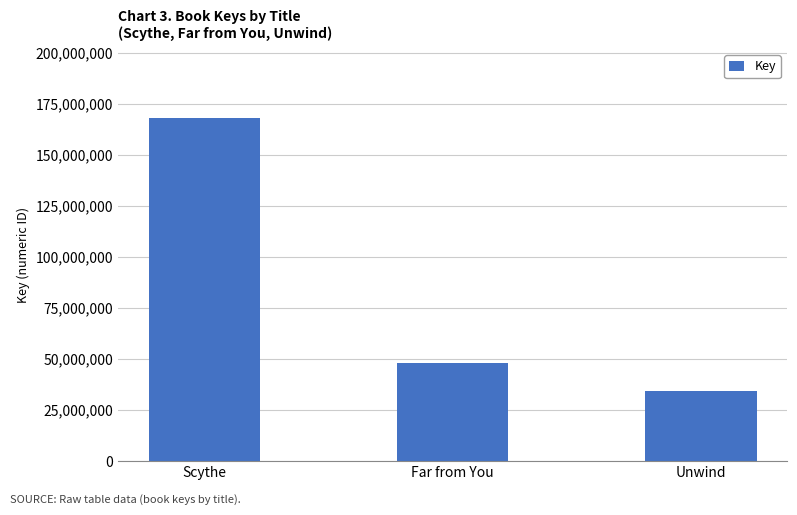

Reading left to right, what are all the values shown in this chart?

168081974	48175896	34293211